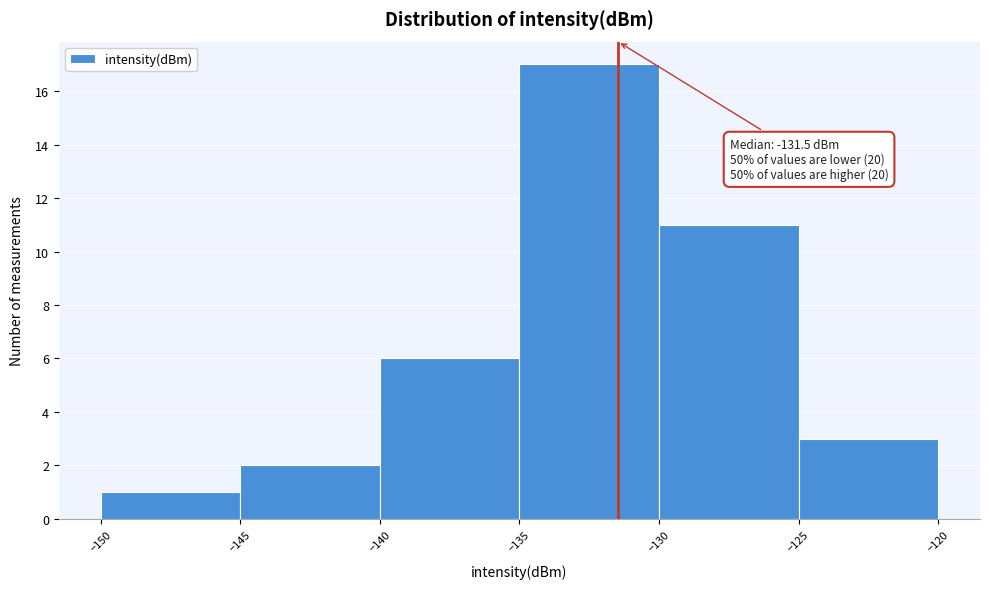

Over which range of the x-axis is the bar tallest?

-135 to -130